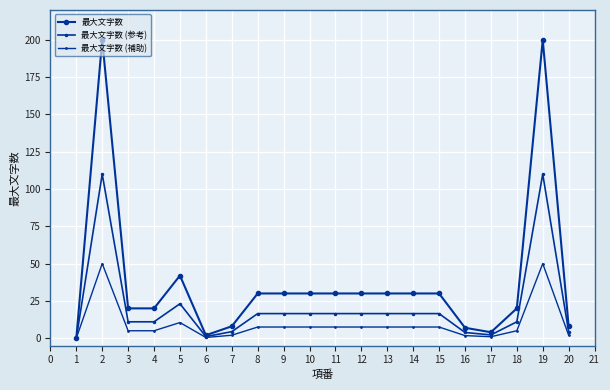

How many distinct data groups are displayed?

3